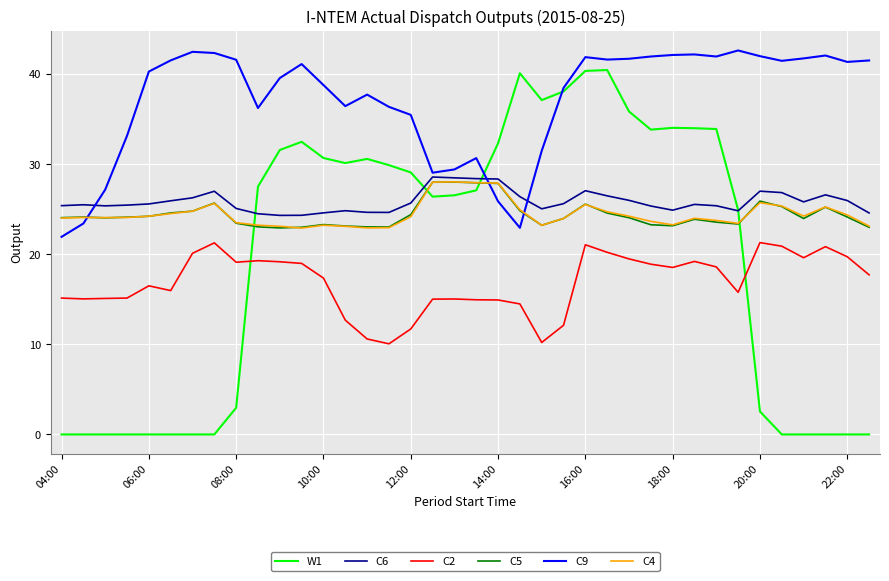

What is the average value of the C4 series?

24.5